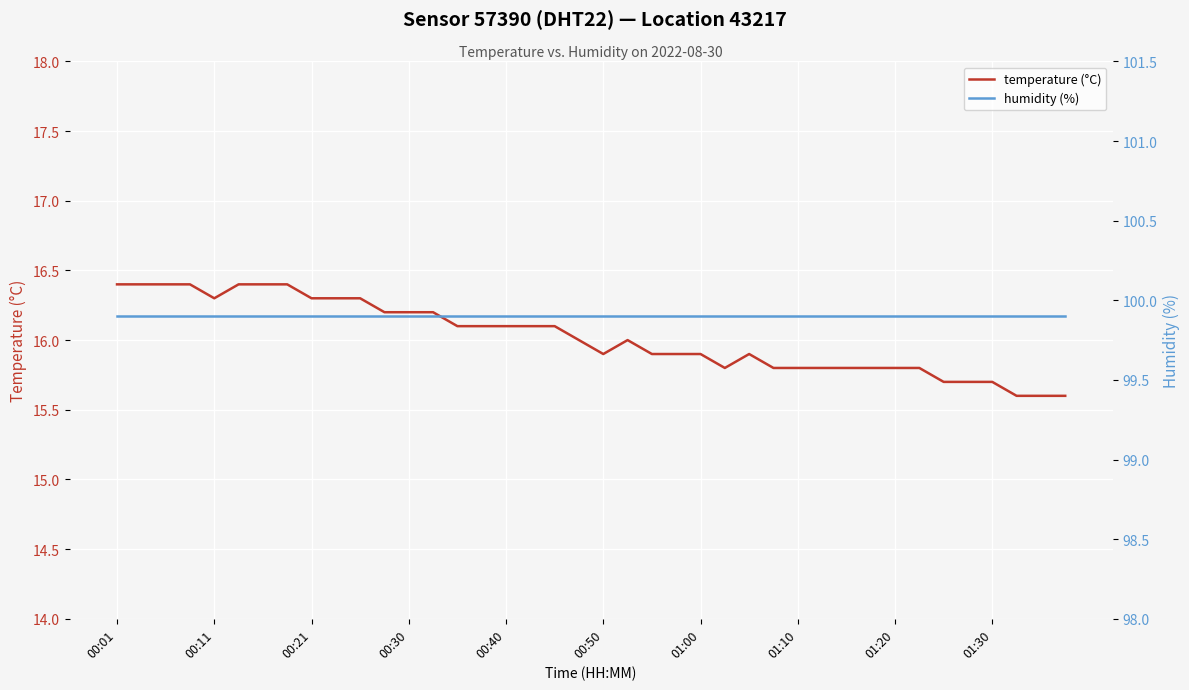

Reading right to left, what are all the values shown in this chart?

temperature (°C): 15.6	15.6	15.6	15.7	15.7	15.7	15.8	15.8	15.8	15.8	15.8	15.8	15.8	15.9	15.8	15.9	15.9	15.9	16.0	15.9	16.0	16.1	16.1	16.1	16.1	16.1	16.2	16.2	16.2	16.3	16.3	16.3	16.4	16.4	16.4	16.3	16.4	16.4	16.4	16.4
humidity (%): 99.9	99.9	99.9	99.9	99.9	99.9	99.9	99.9	99.9	99.9	99.9	99.9	99.9	99.9	99.9	99.9	99.9	99.9	99.9	99.9	99.9	99.9	99.9	99.9	99.9	99.9	99.9	99.9	99.9	99.9	99.9	99.9	99.9	99.9	99.9	99.9	99.9	99.9	99.9	99.9